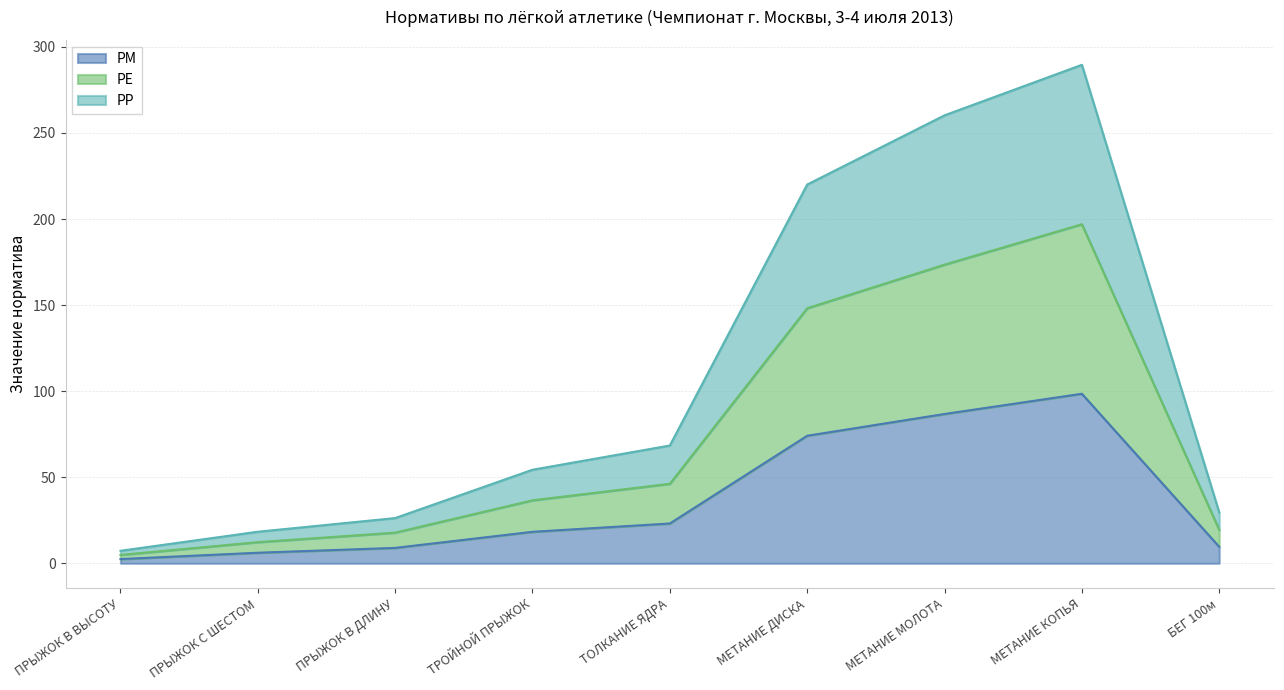

What value does the РР series have at ПРЫЖОК В ДЛИНУ?

26.3